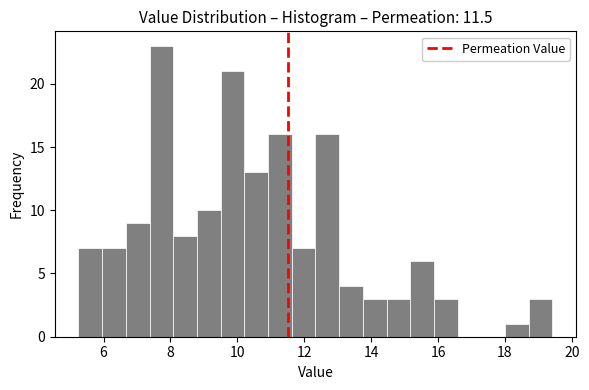

Read against the x-axis, roughly where is the centre of the tallest bar?

7.8